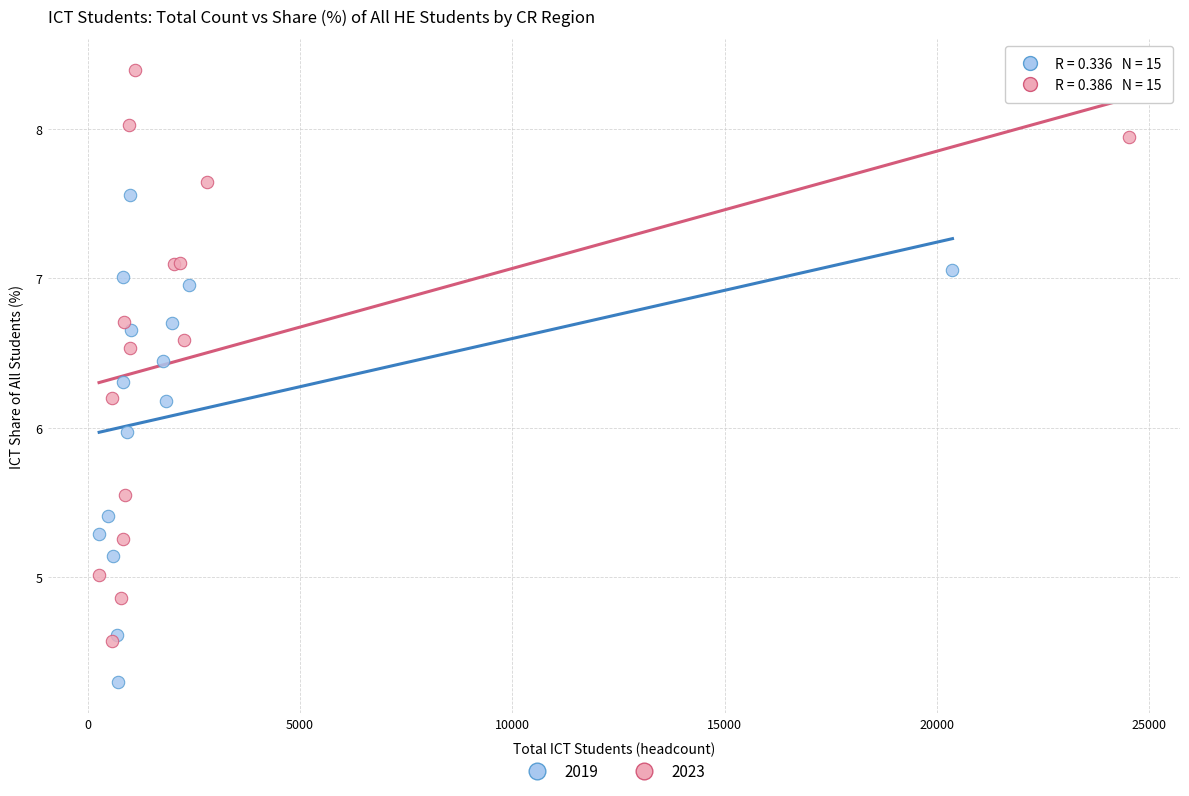

Which series contains the lowest Y value?

2019